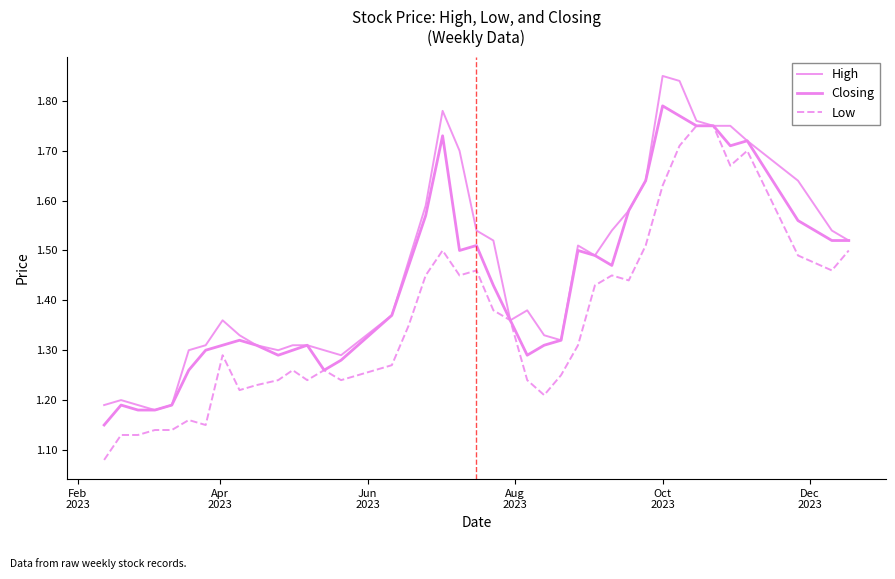

How many lines are shown in the chart?

3